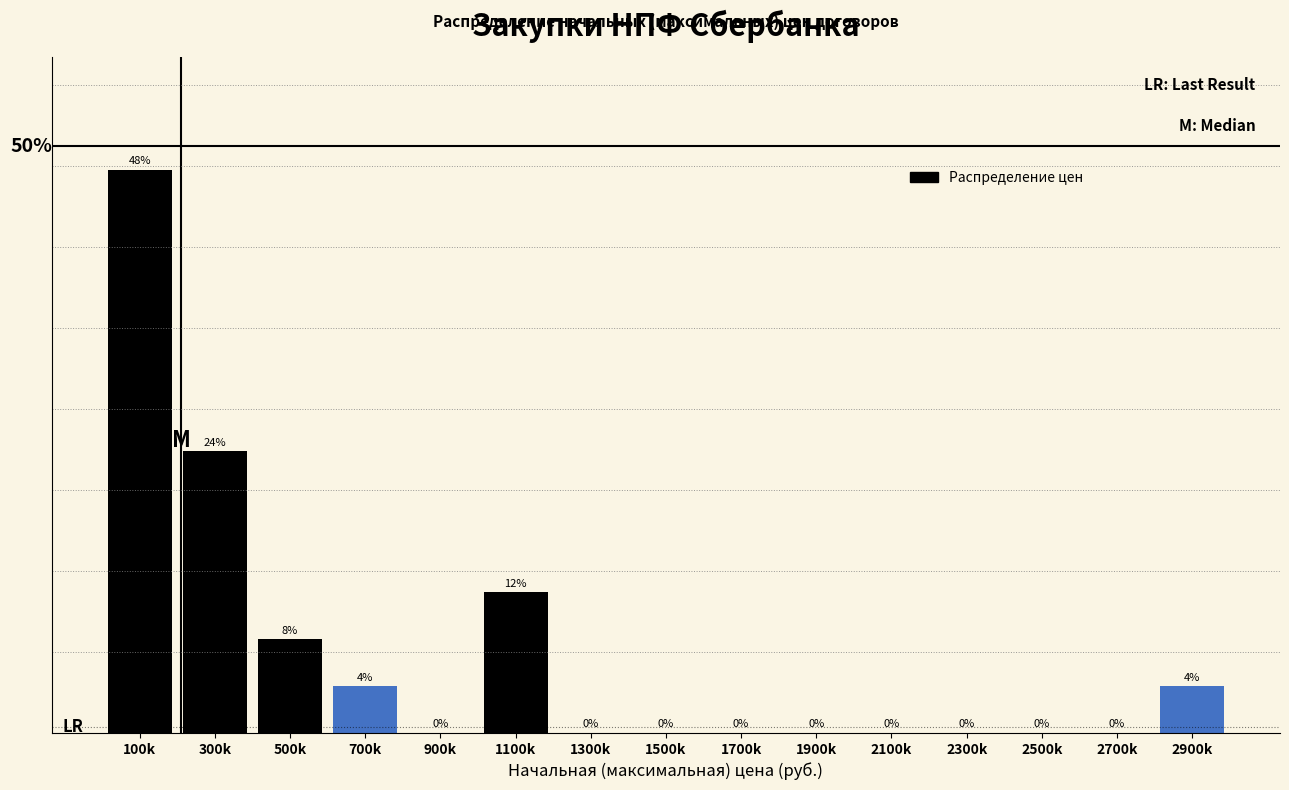

Which label corresponds to the largest value in the chart?

100k